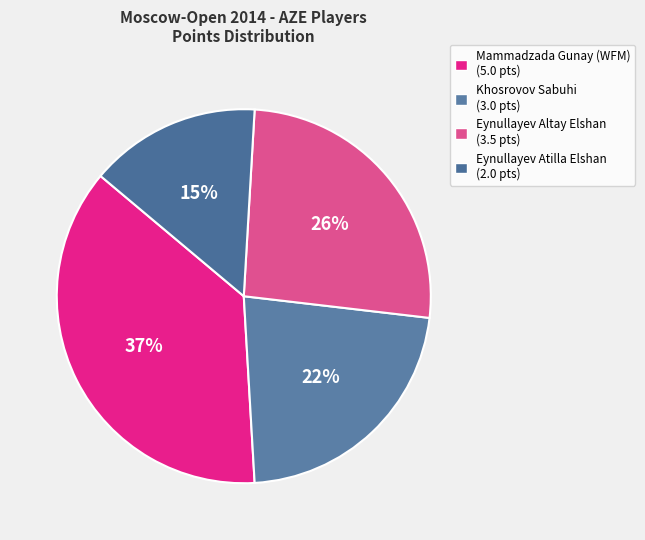

To the nearest percent, what portion does Eynullayev Atilla Elshan represent?

15%